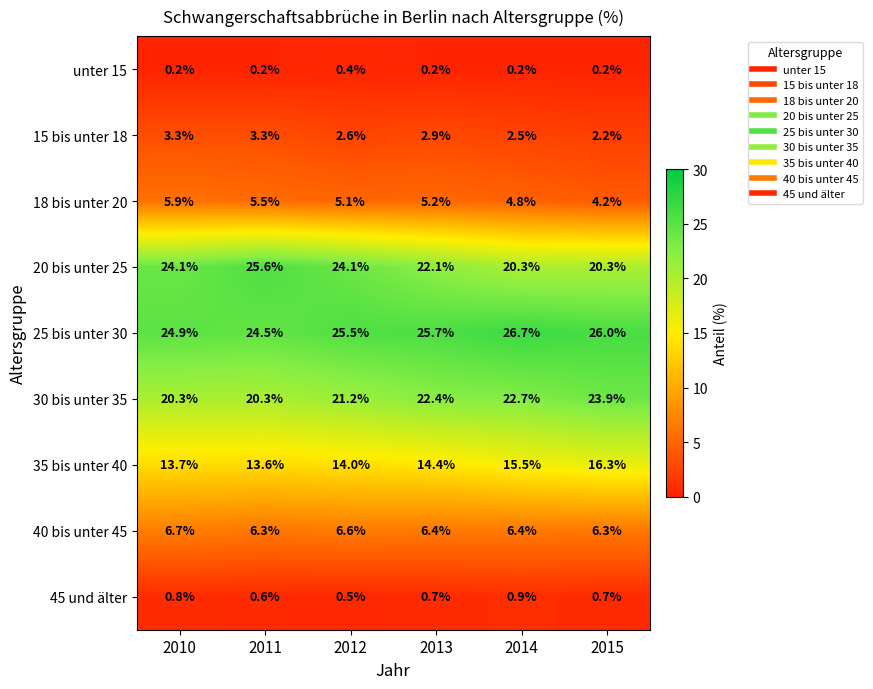

What is the difference between the 40 bis unter 45 values at 2012 and 2011?

0.3